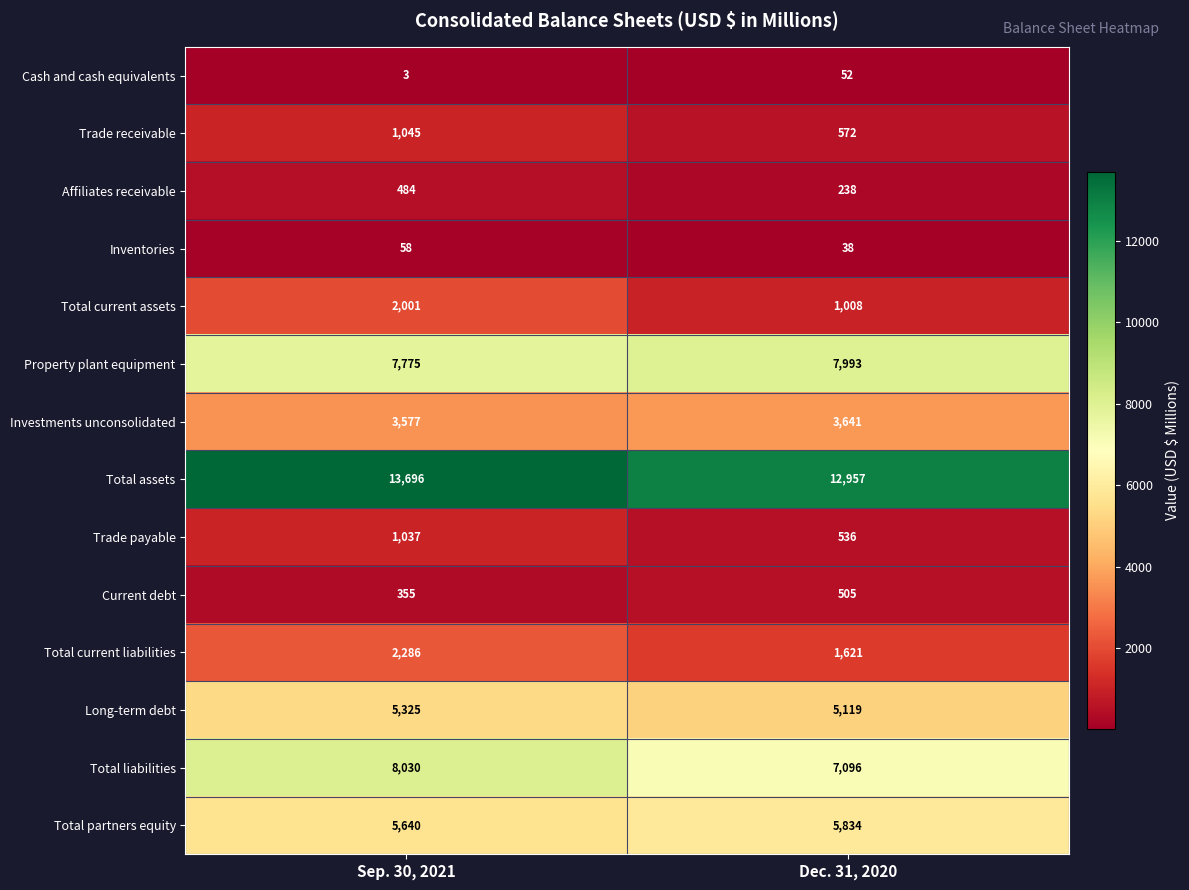

Which series has the largest range (max minus min)?

Total current assets